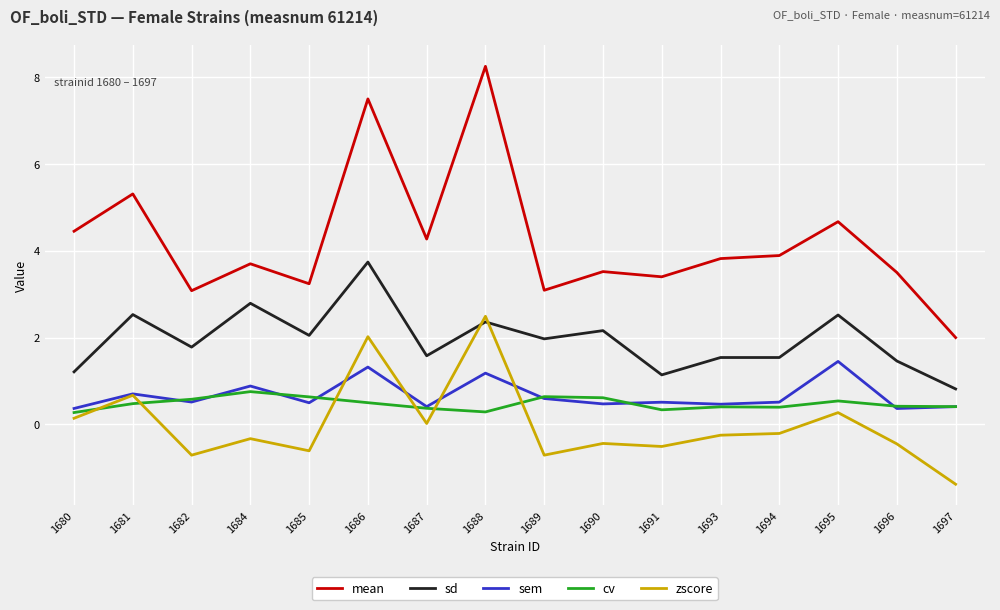

What is the sum of all mean values?

67.7